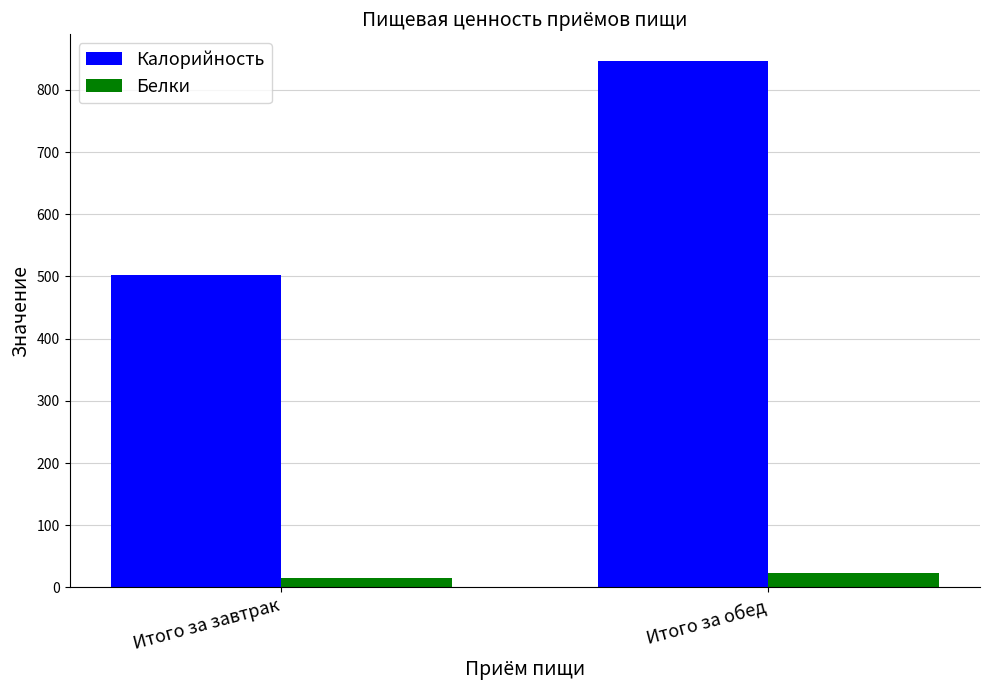

At which label does Белки first exceed 23?

Итого за обед